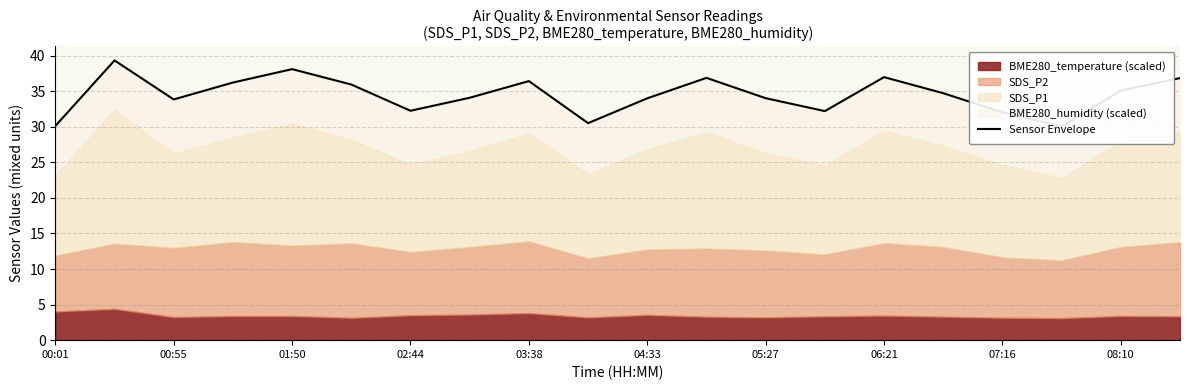

What value does the data have at 06:21?

37.0